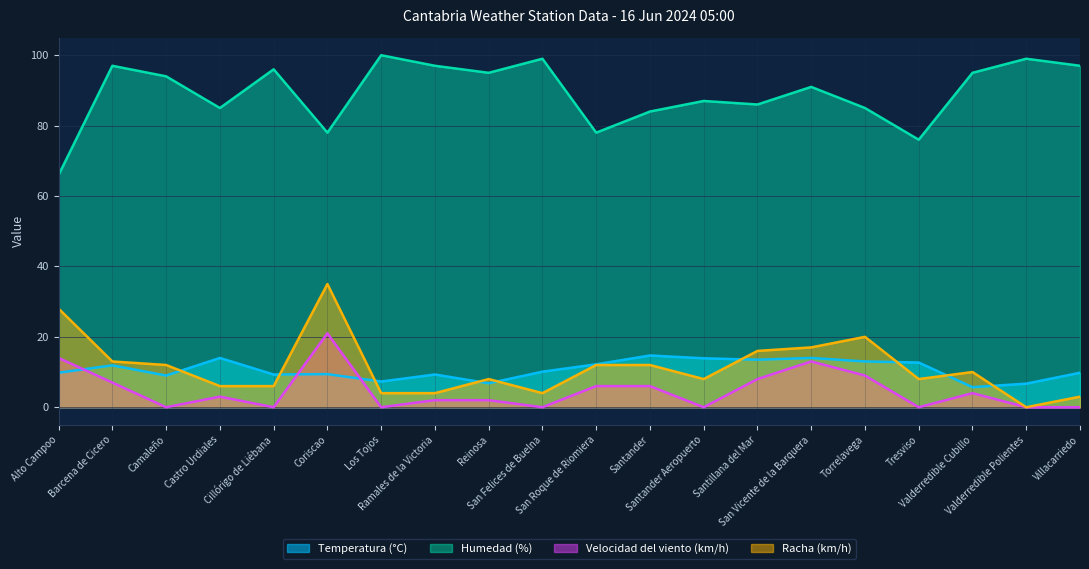

What is the maximum value shown in the chart?

100.0